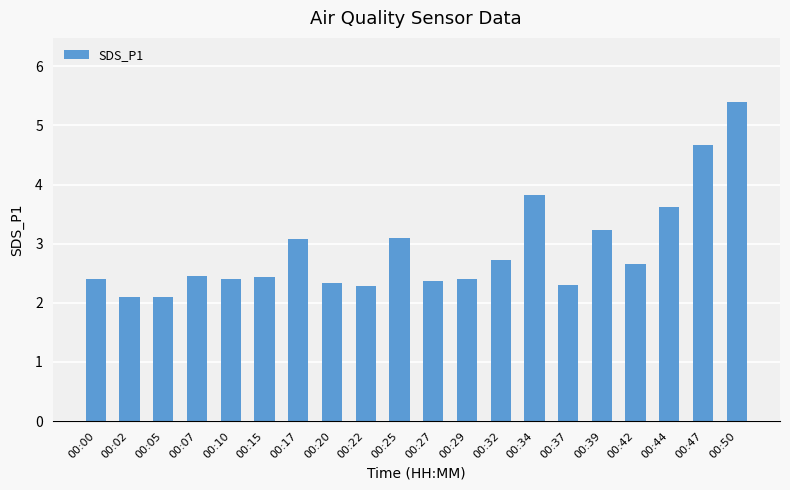

The chart shows a value of 2.3 at 00:37. True or false?

True